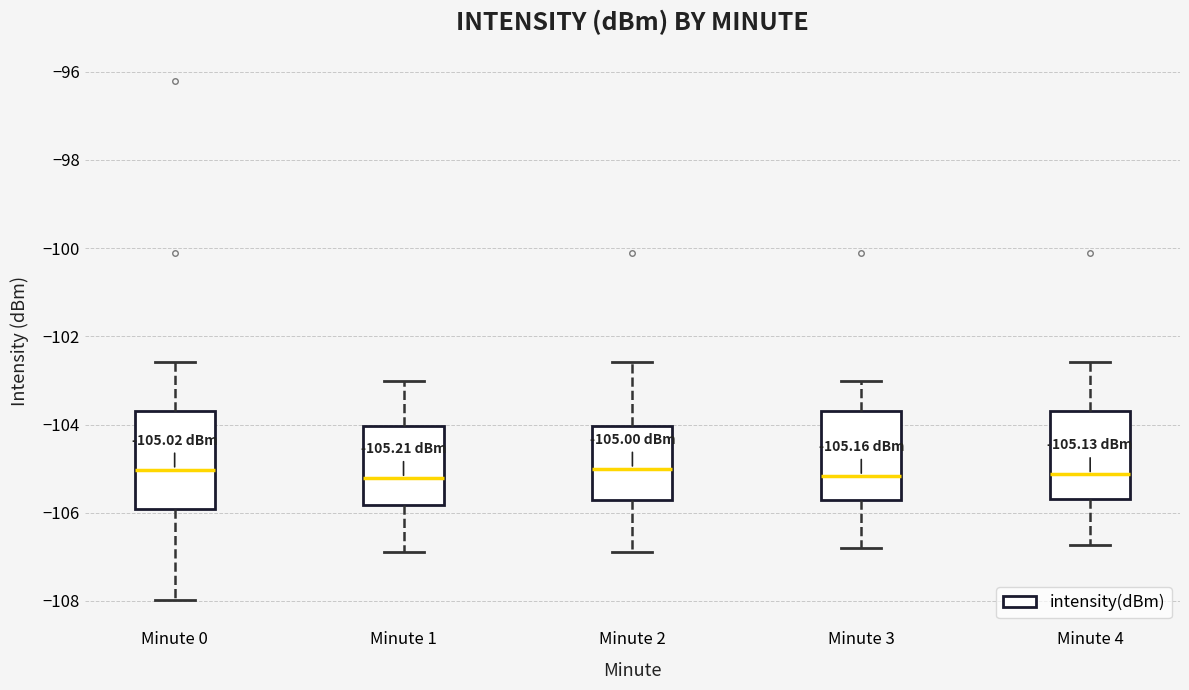

Which box is the tallest, from its lower edge to its upper edge?

Minute 0